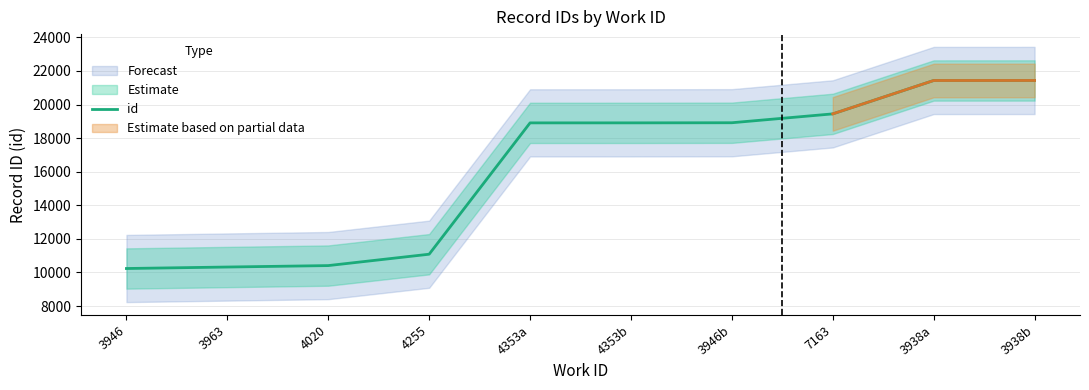

What is the change in value from 4353a to 3938a?

+2523